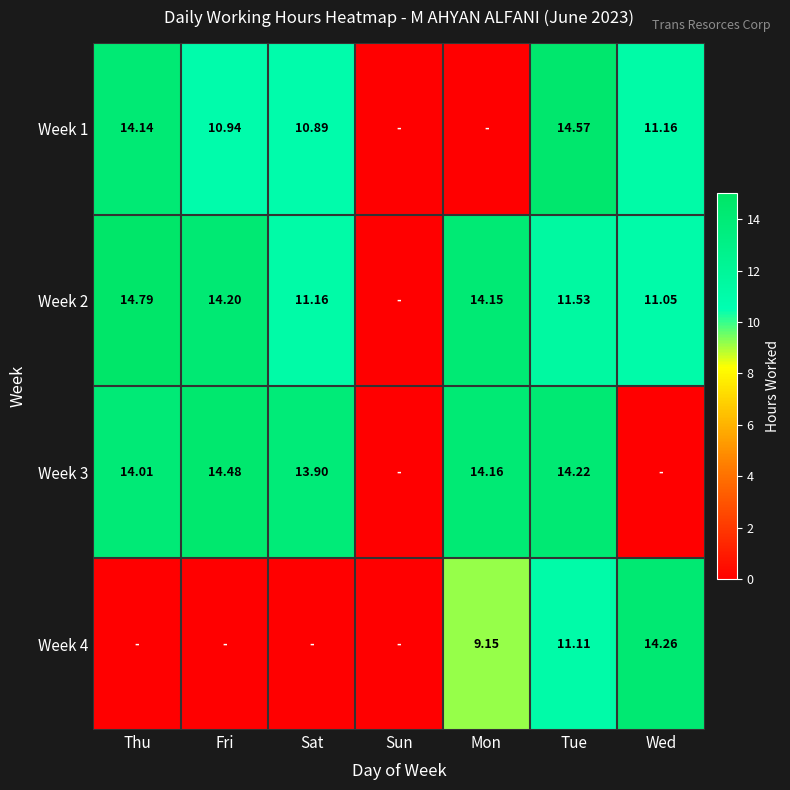

Is the value of Week 1 at Sat greater than the value of Week 4 at Wed?

No